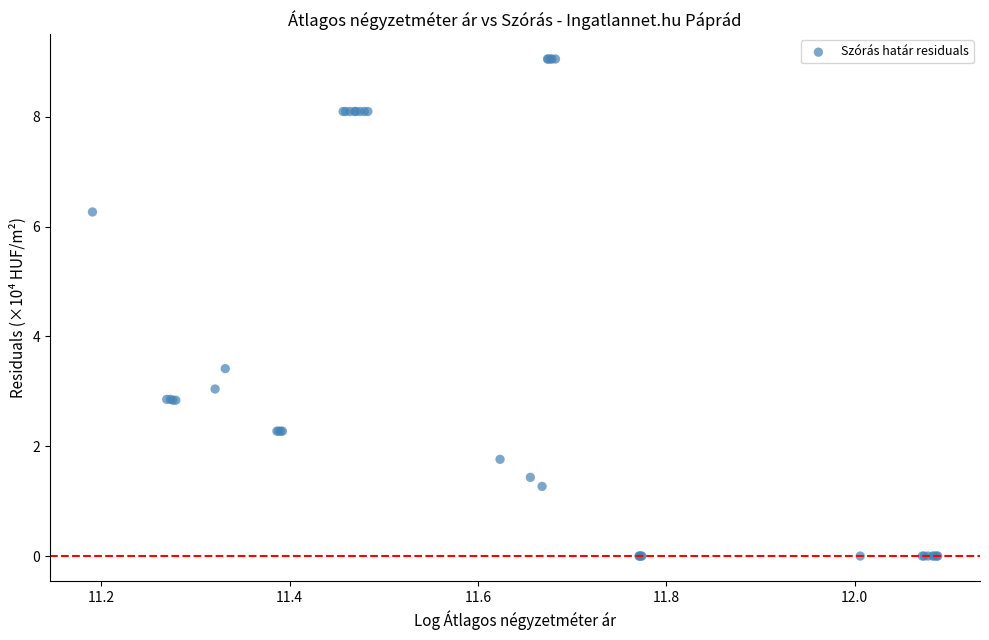

What Y value in the scatter plot is closest to 4?

3.4